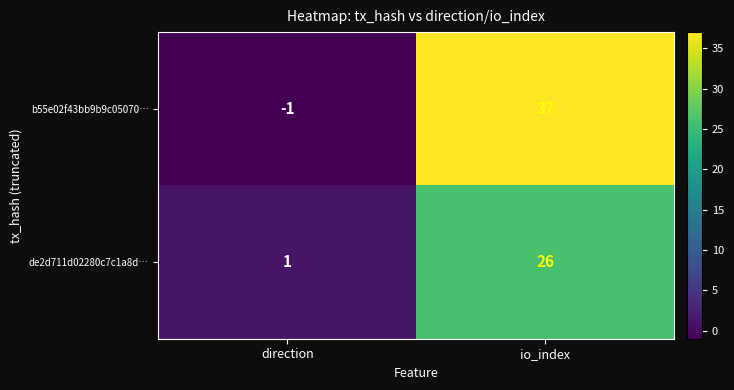

Reading left to right, extract all data points from this chart.

b55e02f43bb9b9c05070…: direction=-1	io_index=37
de2d711d02280c7c1a8d…: direction=1	io_index=26